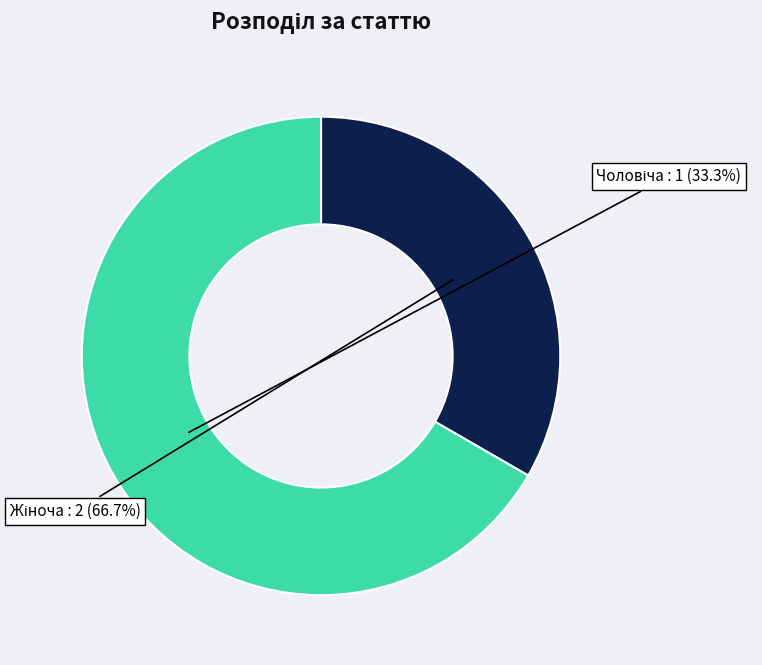

True or false: Чоловіча accounts for 33% of the total.

True